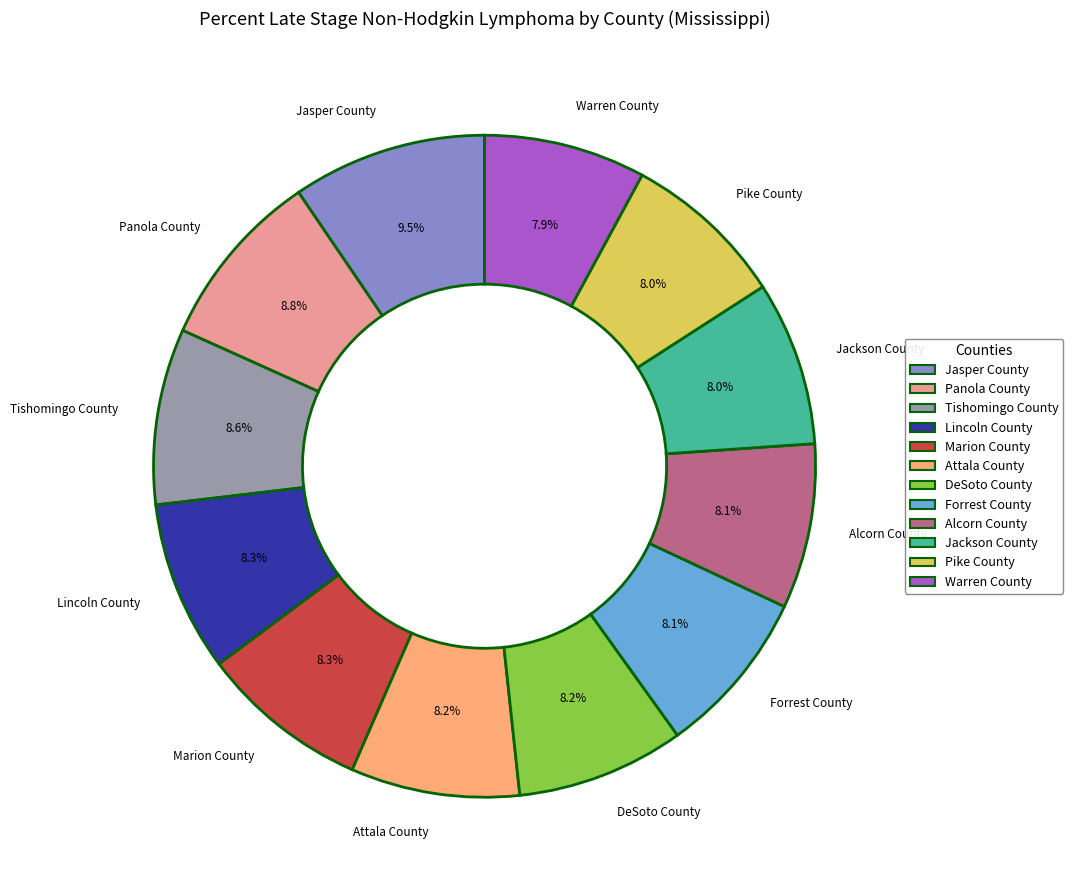

To the nearest percent, what percentage of the pie is Pike County?

8%